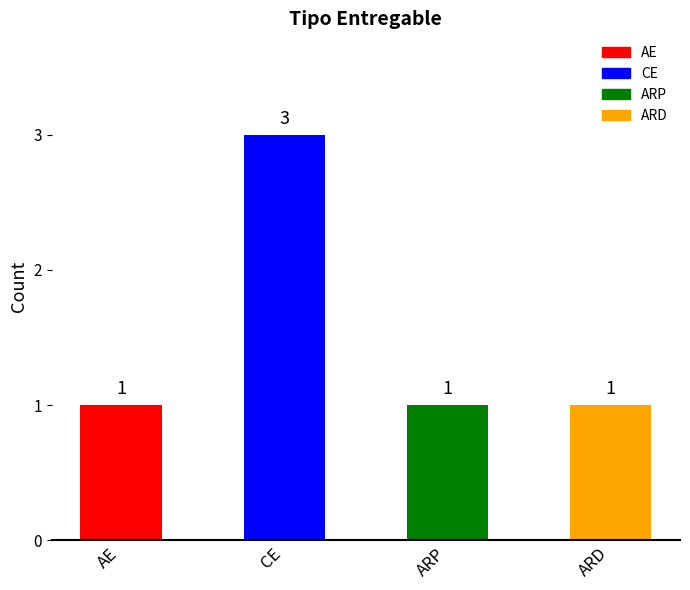

What is the ratio of the value at ARP to the value at ARD?

1.0